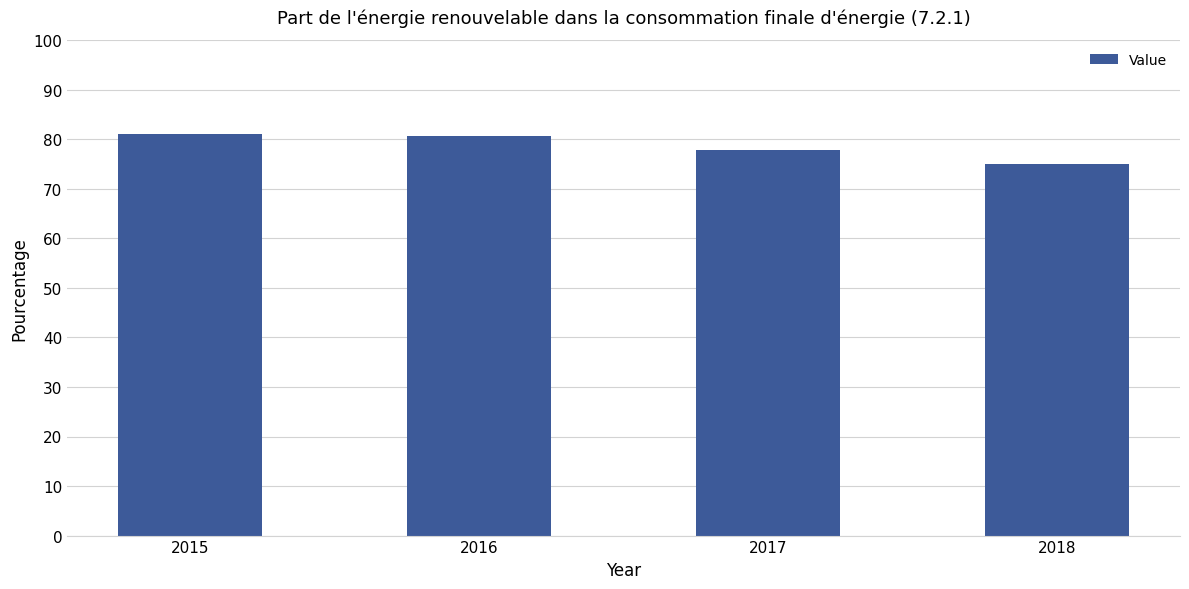

What is the greatest value displayed?

81.0